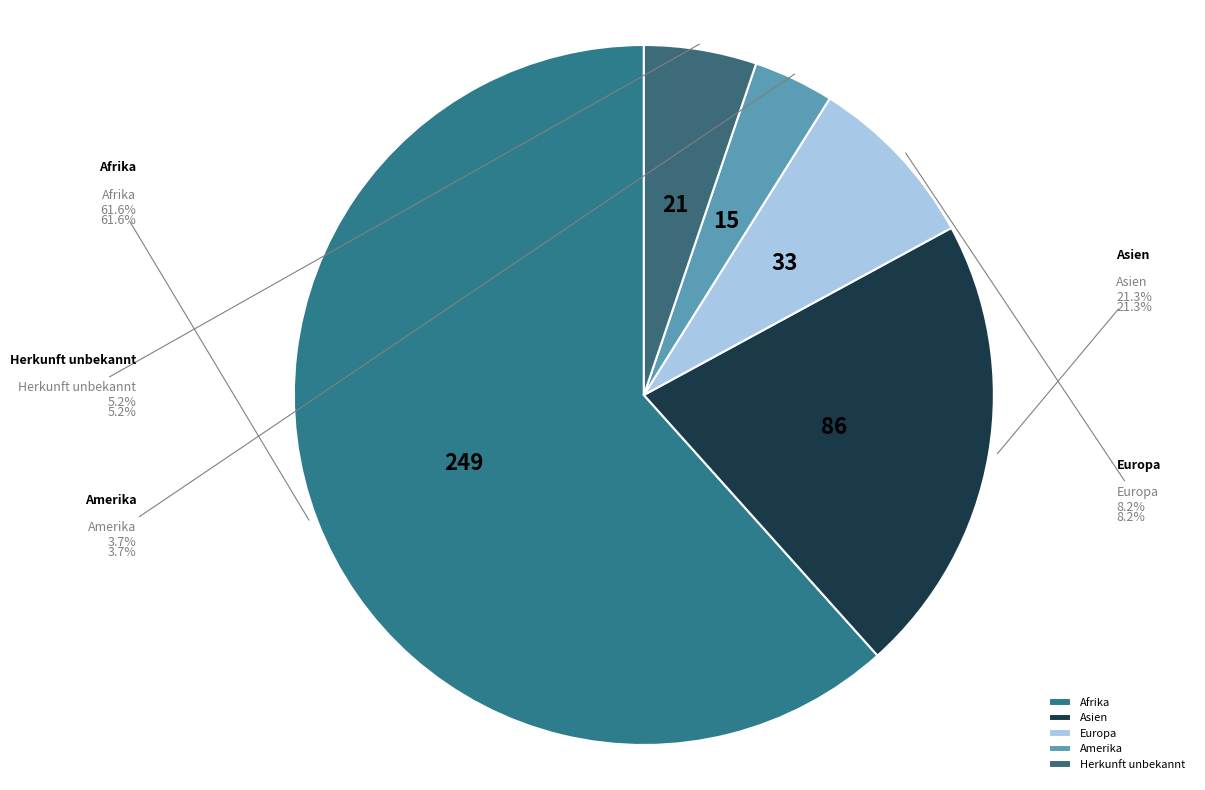

Which has a higher value, Europa or Herkunft unbekannt?

Europa